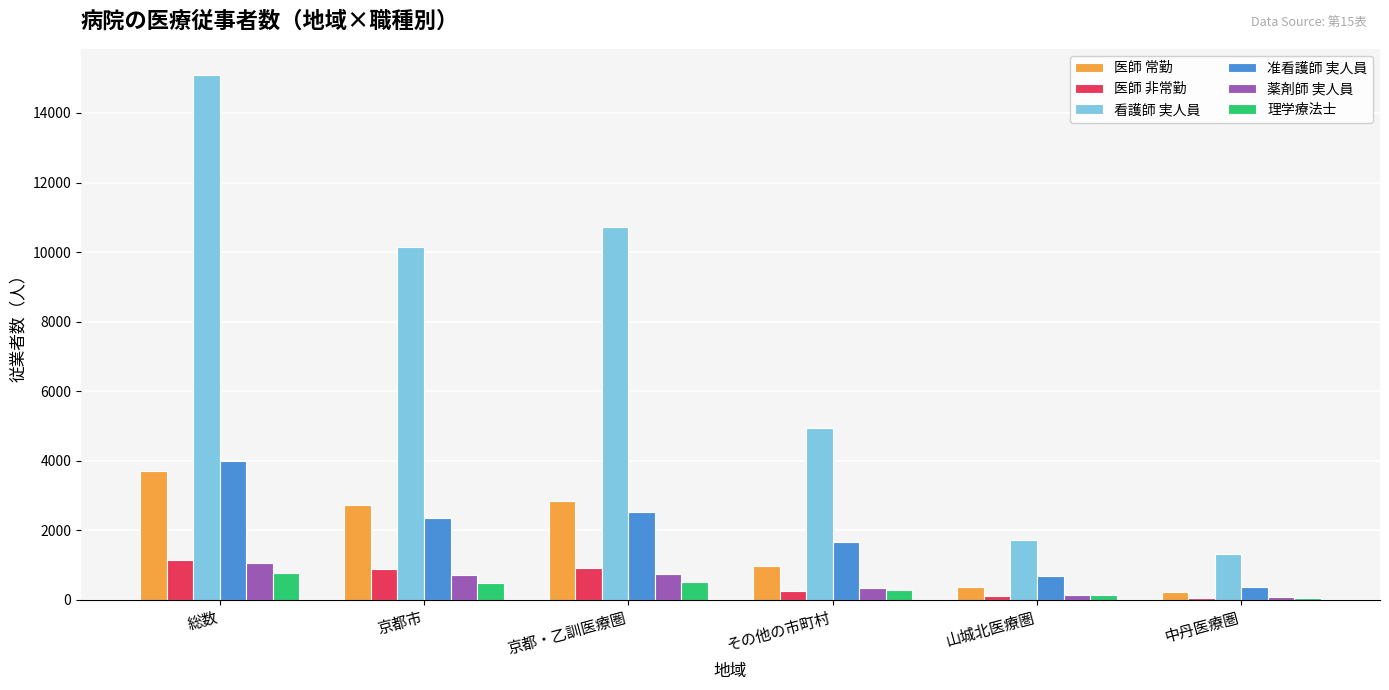

At which category is the sum across all series the highest?

総数